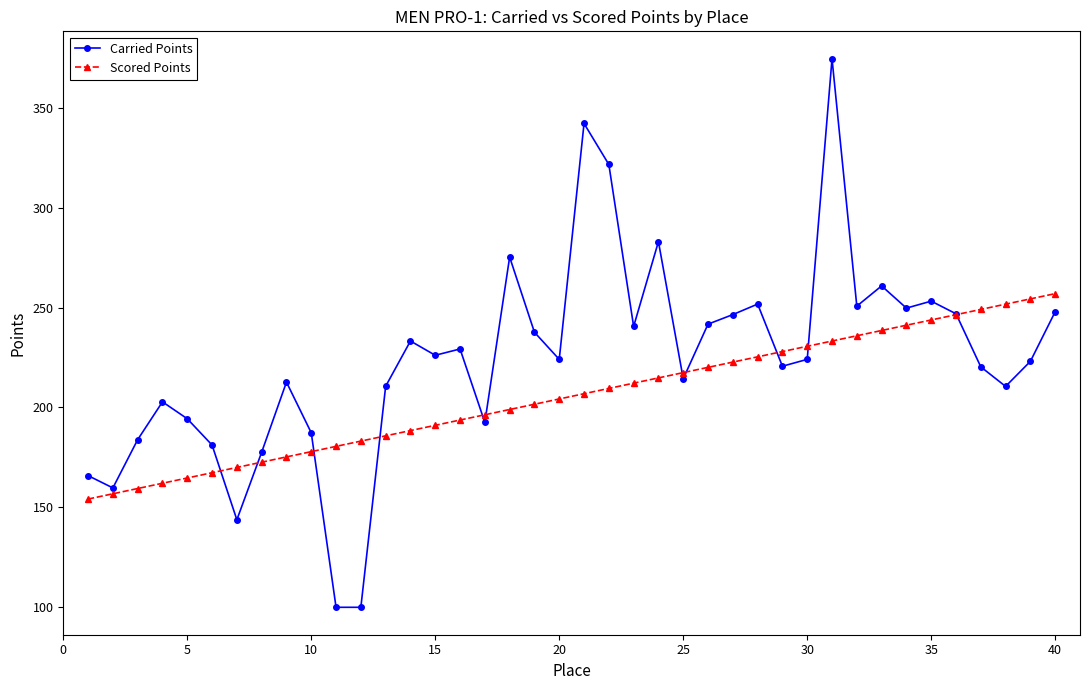

What is the value of the Carried Points point at the 25th from the left?

214.4